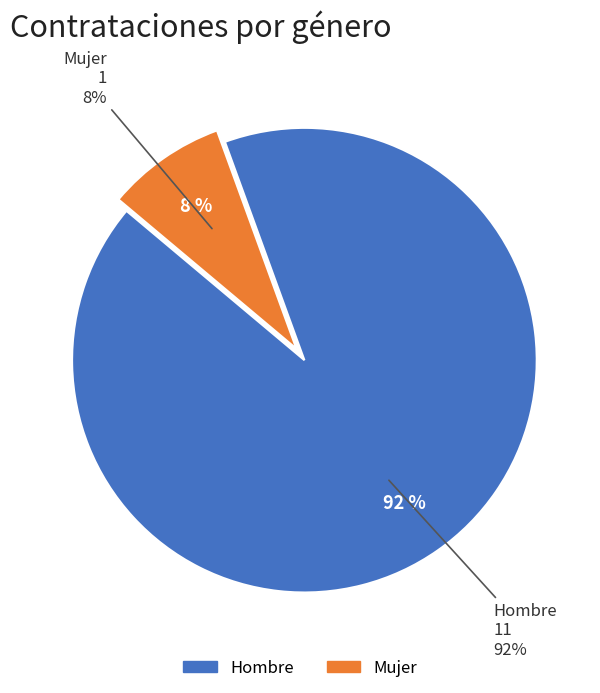

To the nearest percent, what portion does Mujer represent?

8%